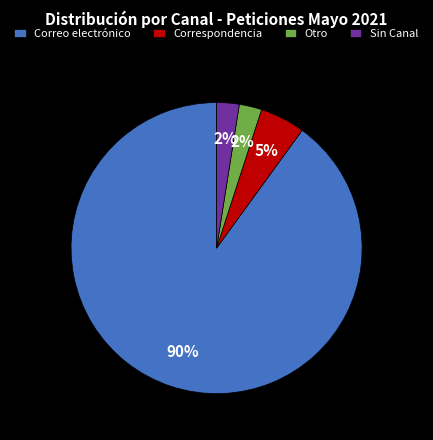

Combined, do Sin Canal and Correspondencia account for over 50%?

No